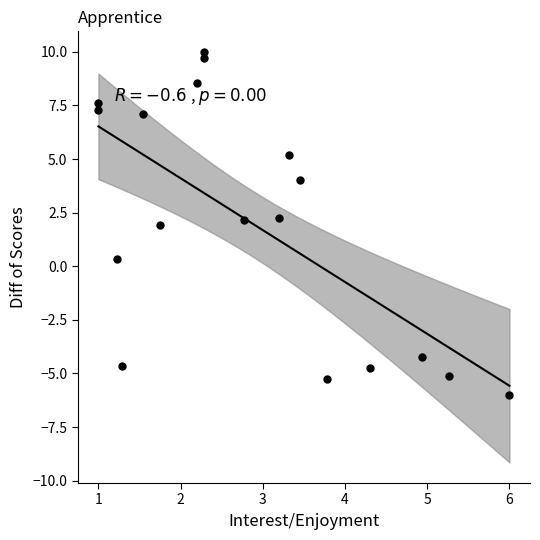

What is the range of X values (max minus min)?

5.0